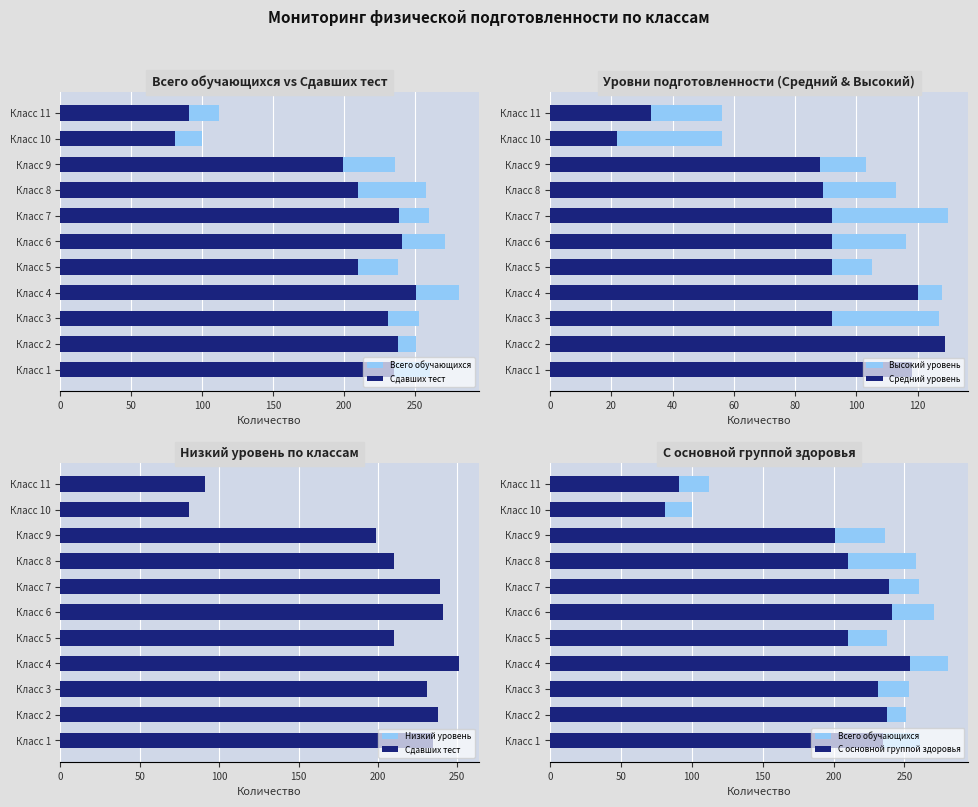

How many data points in Сдавших тест are less than 231?

5